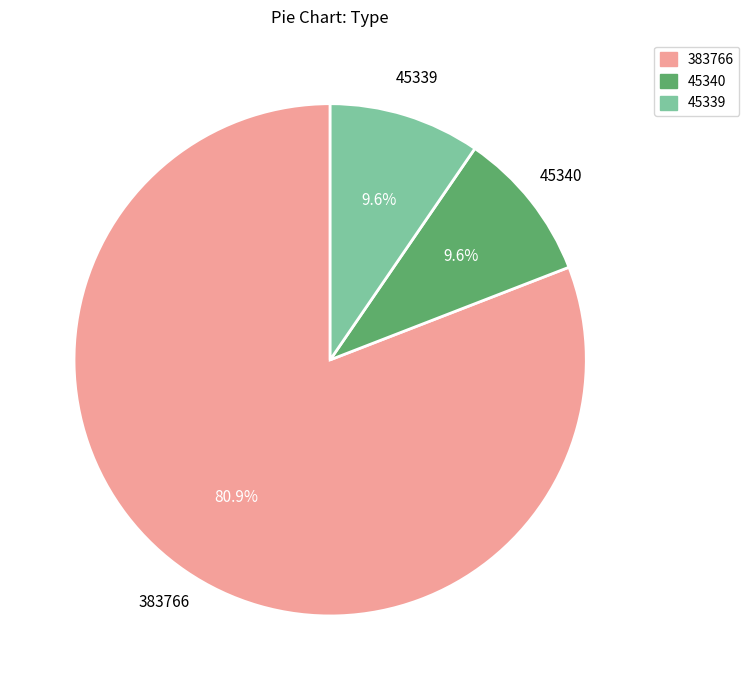

Is there any slice that represents more than half of the pie?

Yes